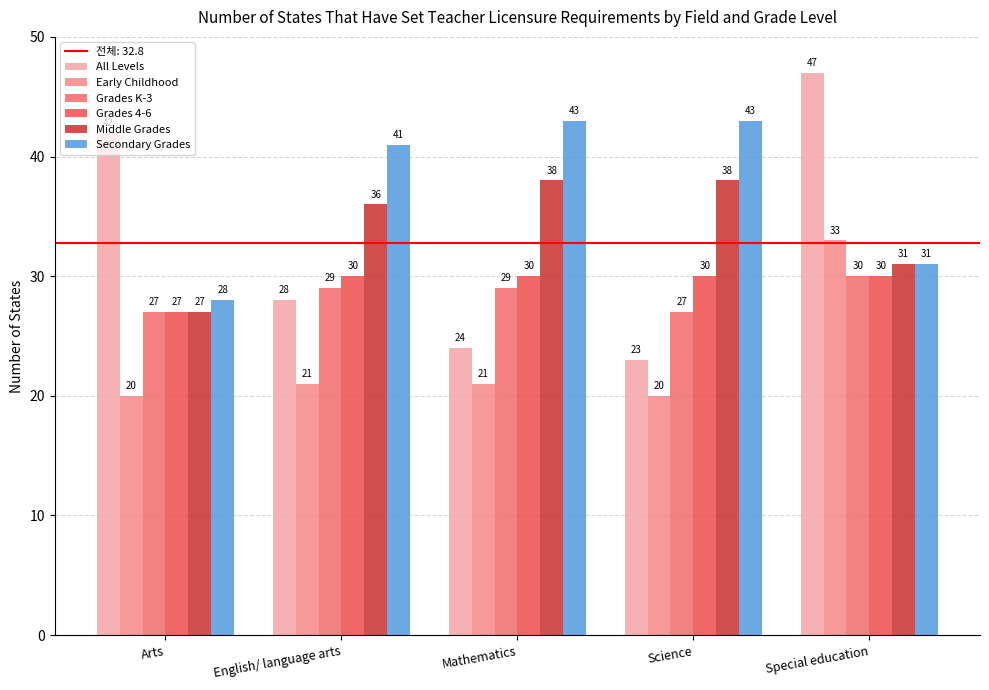

What is the sum of all Early Childhood values?

115